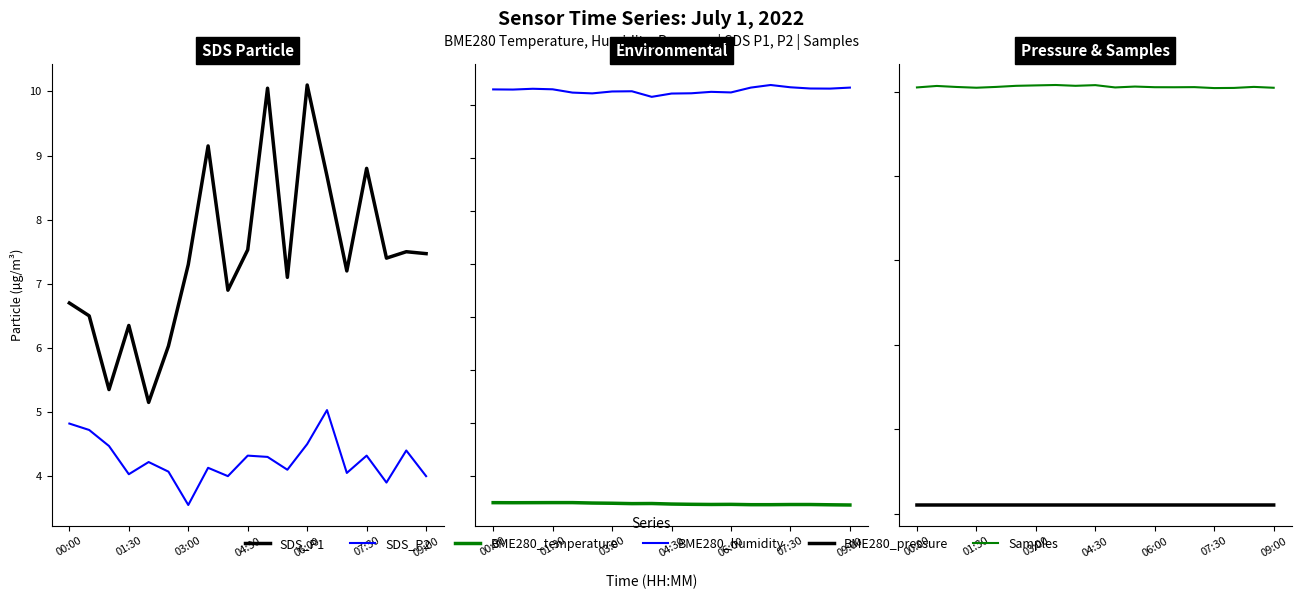

True or false: SDS_P2 has a value of 4.5 at 06:00.

True